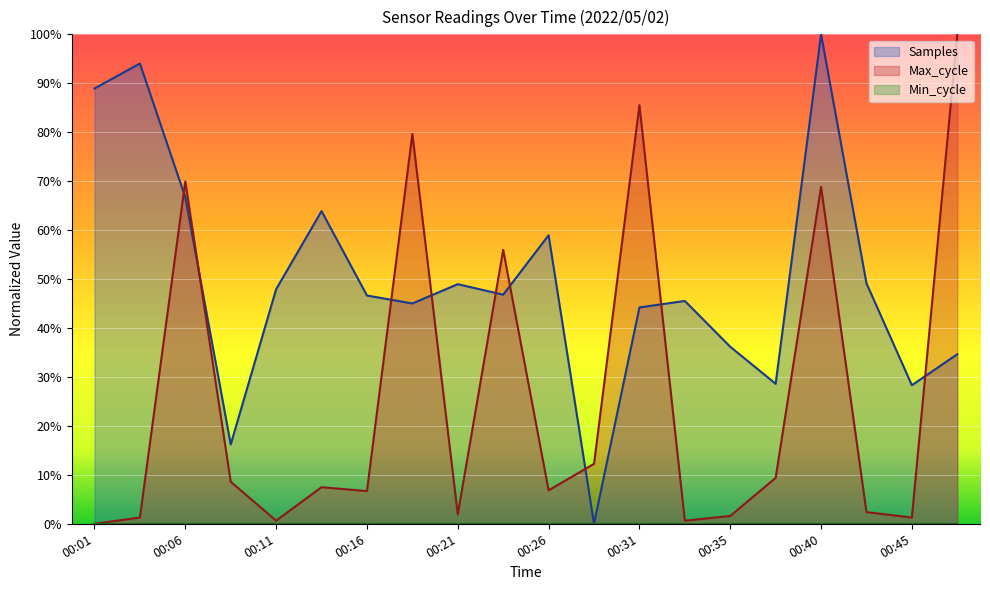

How many positive values does the Max_cycle series have?

19